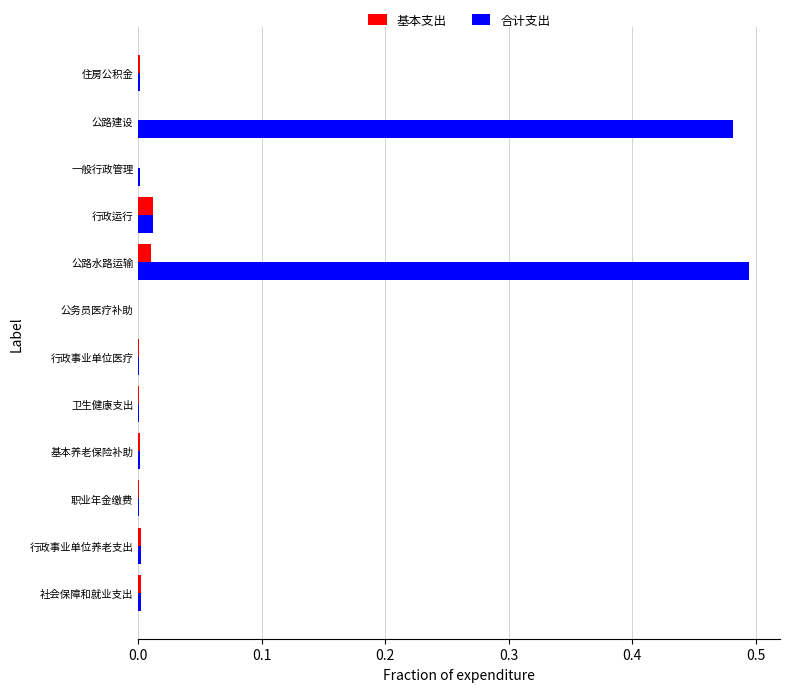

How many categories are shown in the chart?

12